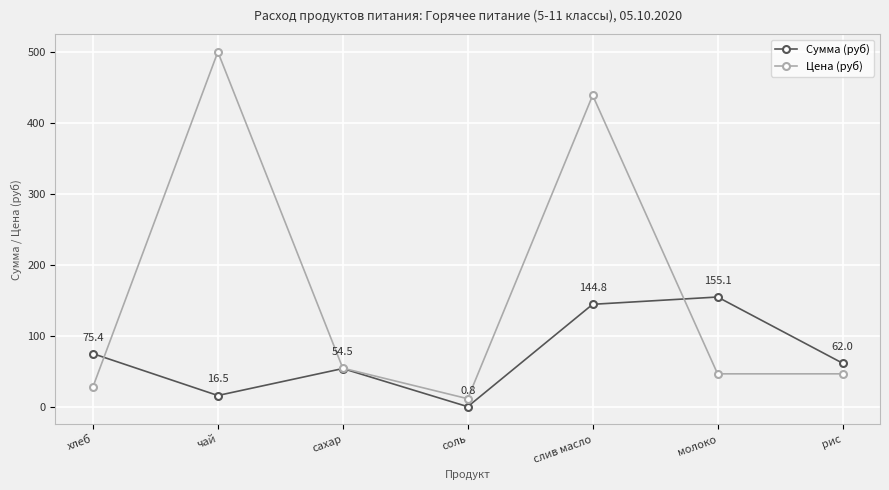

Is it true that Сумма (руб) equals 218.2 at молоко?

False